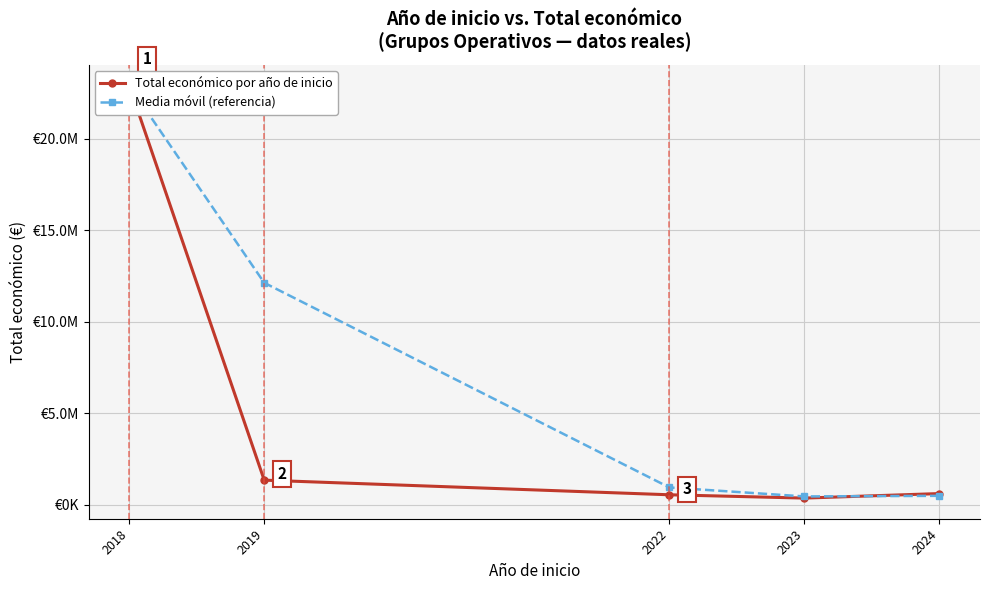

How many lines are shown in the chart?

2